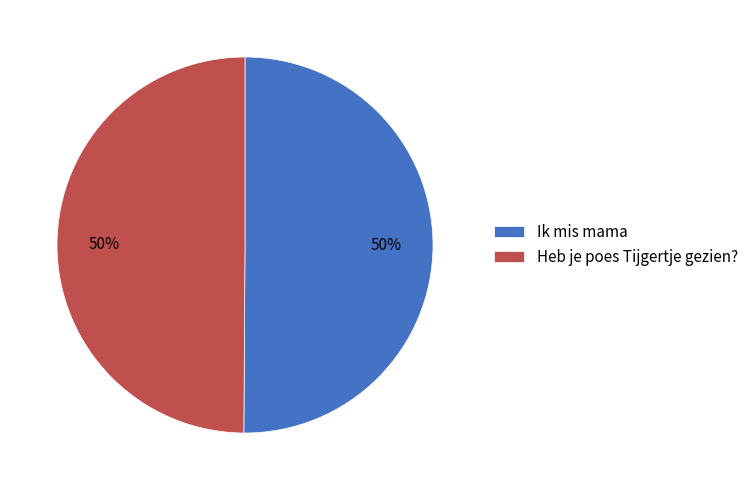

True or false: Heb je poes Tijgertje gezien? accounts for 50% of the total.

True